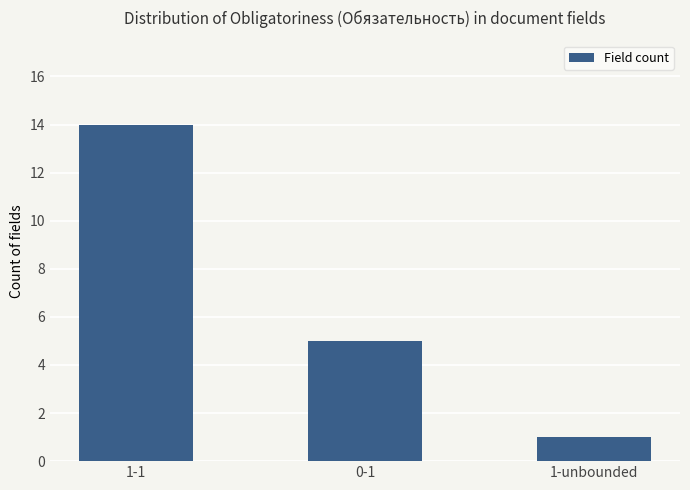

What is the change in value from 1-1 to 0-1?

-9